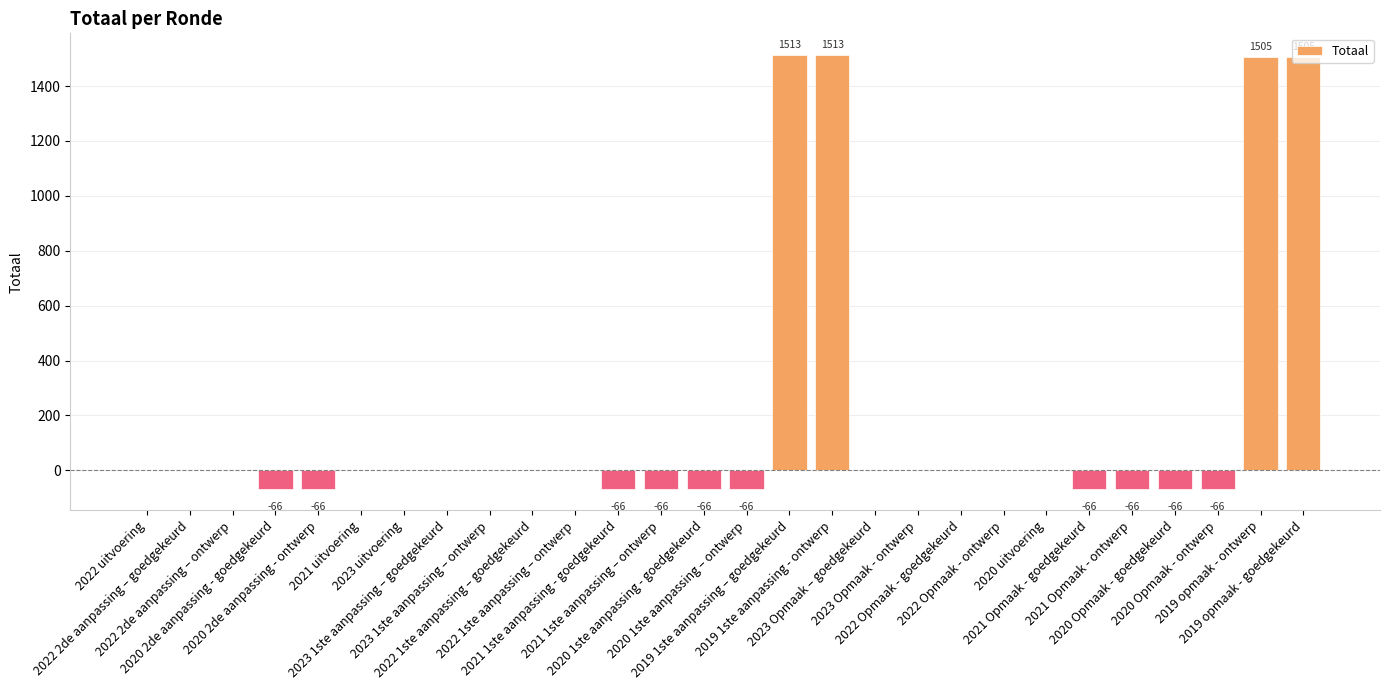

What is the maximum value shown in the chart?

1513